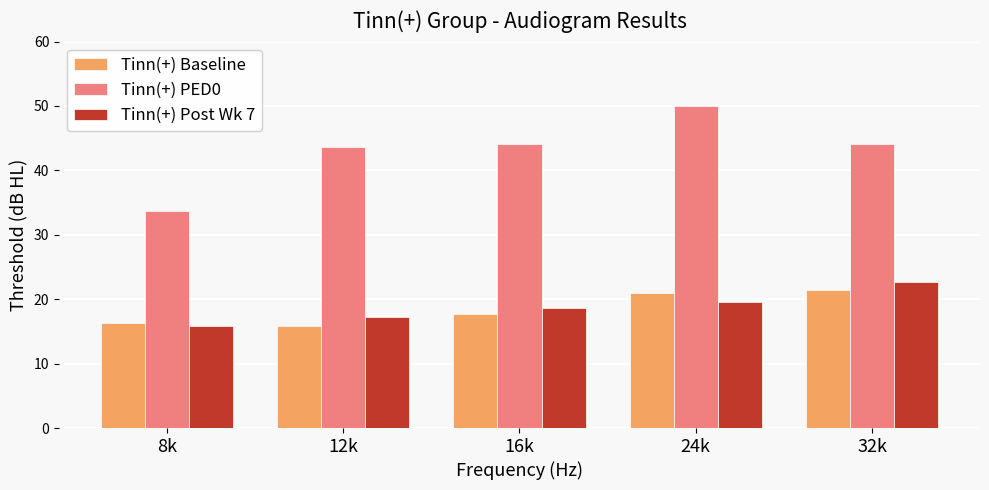

Where does the Tinn(+) Post Wk 7 series first go above 18?

16k